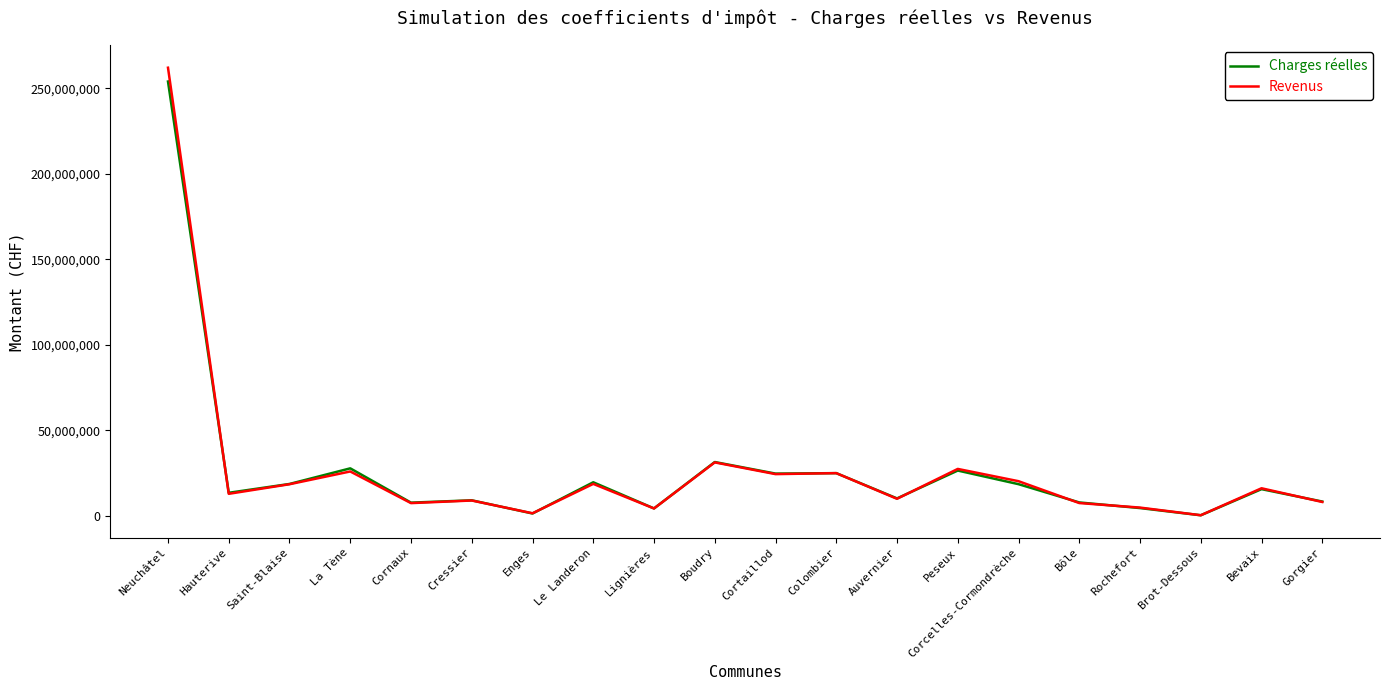

Rank the series by their maximum value, from lowest to highest.

Charges réelles, Revenus